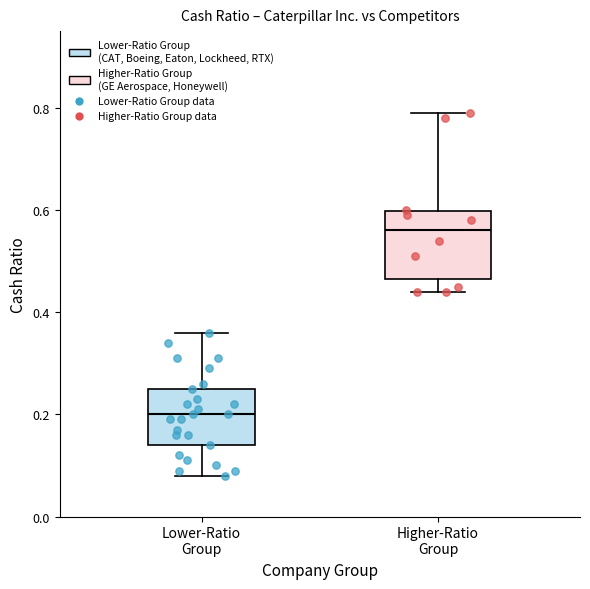

Comparing the boxes themselves (not the whiskers), which one is the tallest?

Higher-Ratio Group